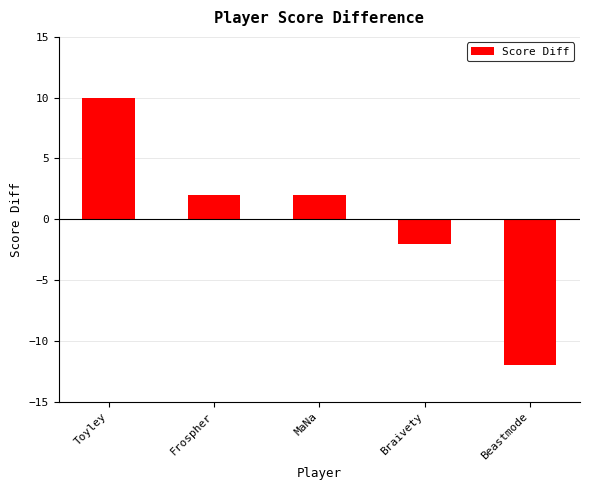

Where does the data first go above 2?

Toyley